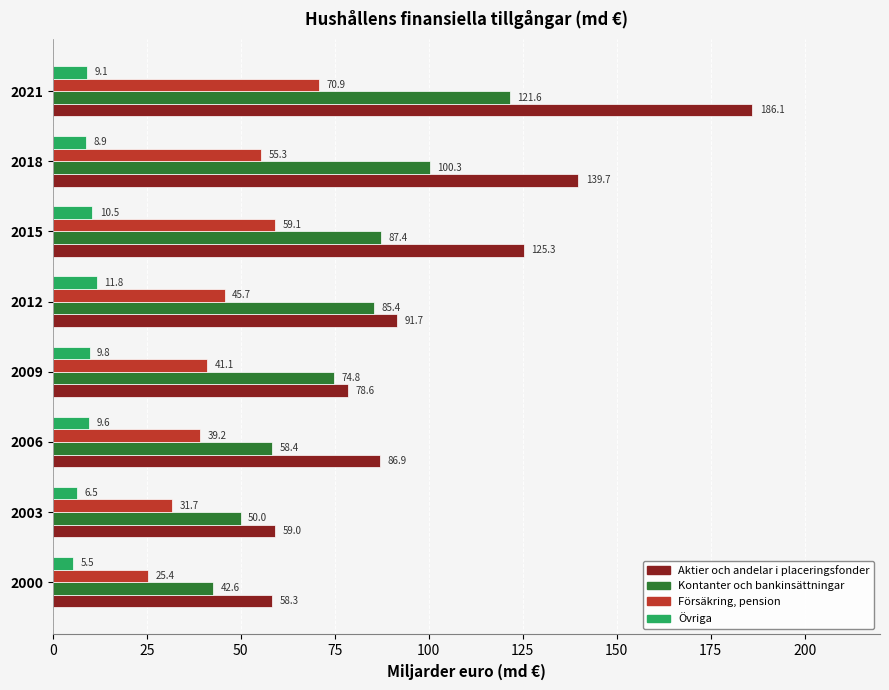

What is the sum of all Övriga values?

71.6